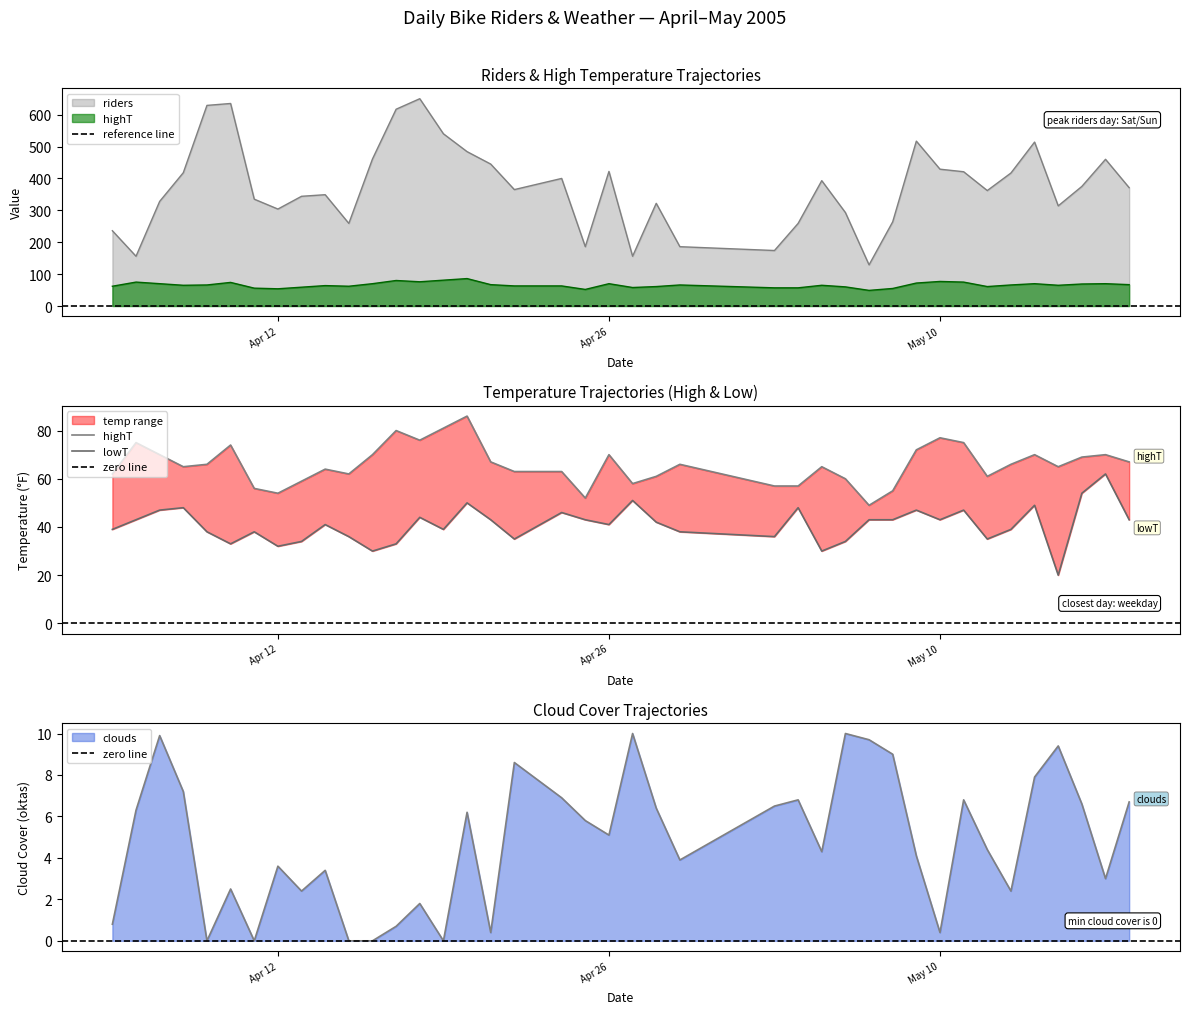

Is it true that riders equals 34.0 at 2005-05-07?

False